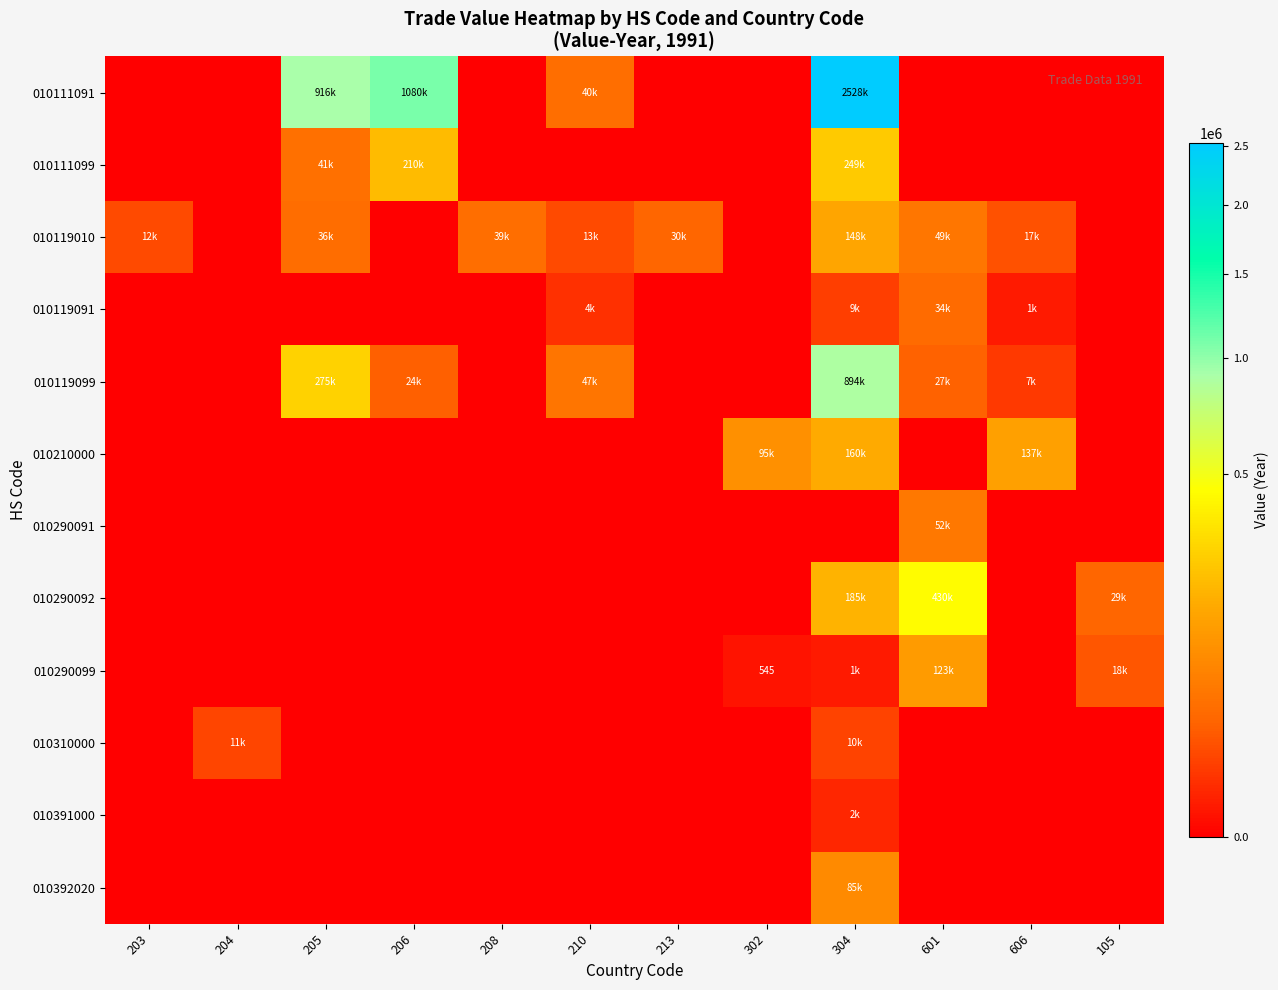

Rank the series at 302 from highest to lowest value.

010210000, 010290099, 010111091, 010111099, 010119010, 010119091, 010119099, 010290091, 010290092, 010310000, 010391000, 010392020